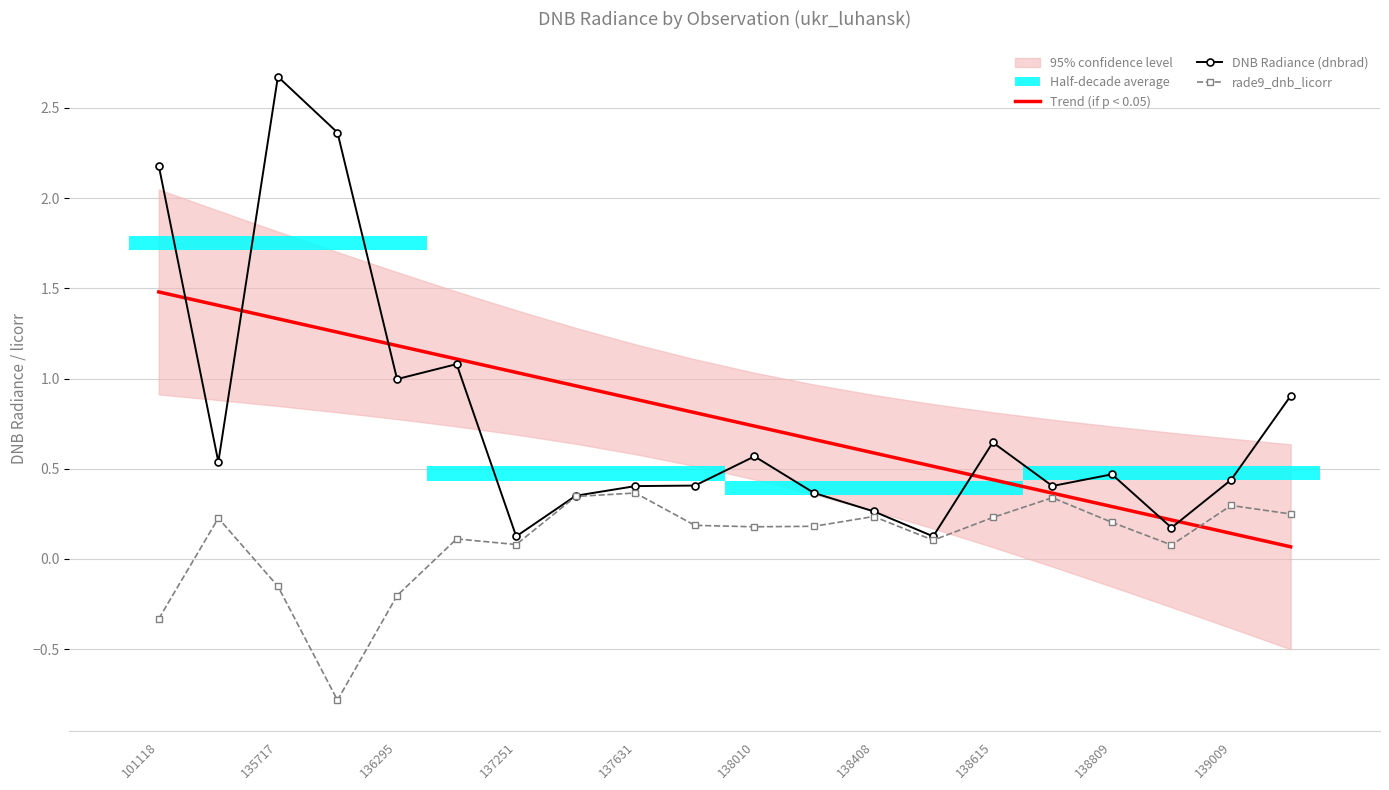

At which label does DNB Radiance (dnbrad) reach its peak?

135717